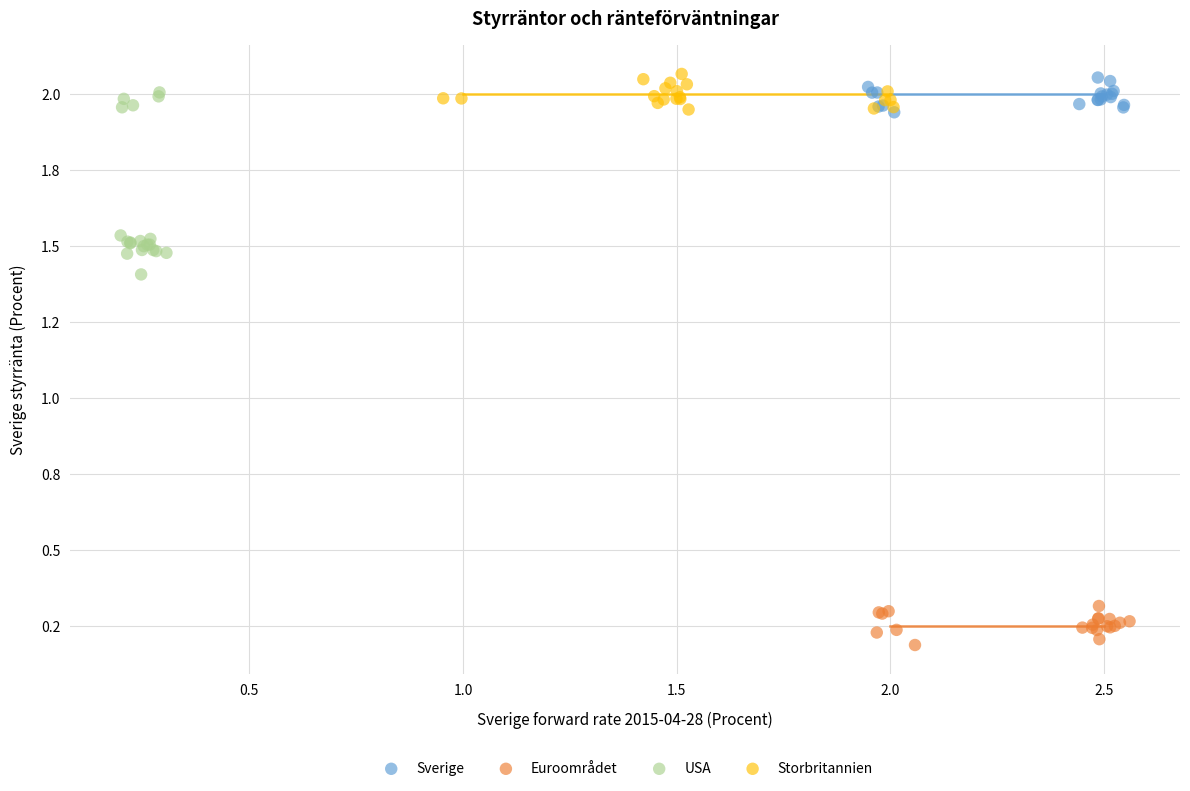

What are all the series names shown in the legend?

Sverige, Euroområdet, USA, Storbritannien